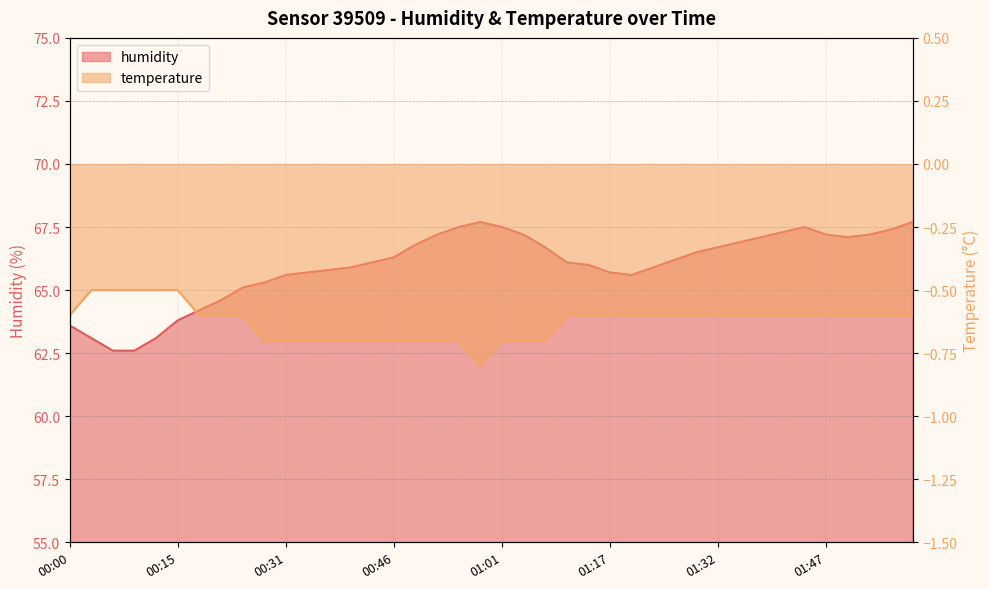

What is the total value across all series at 00:00?

63.0